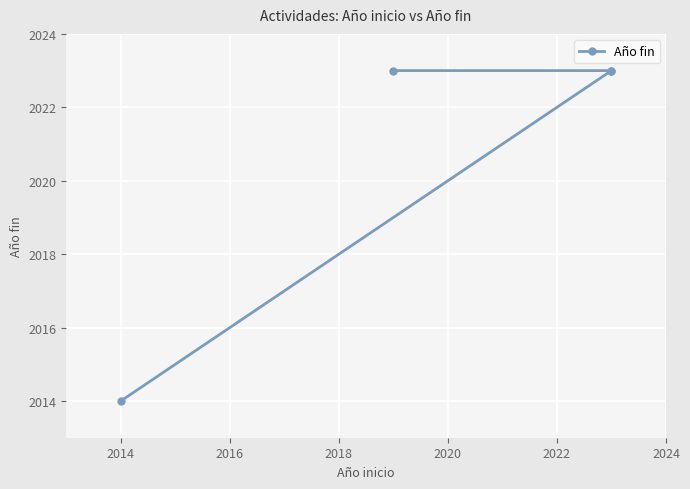

Between 2018 and 2016, which is larger?

2018